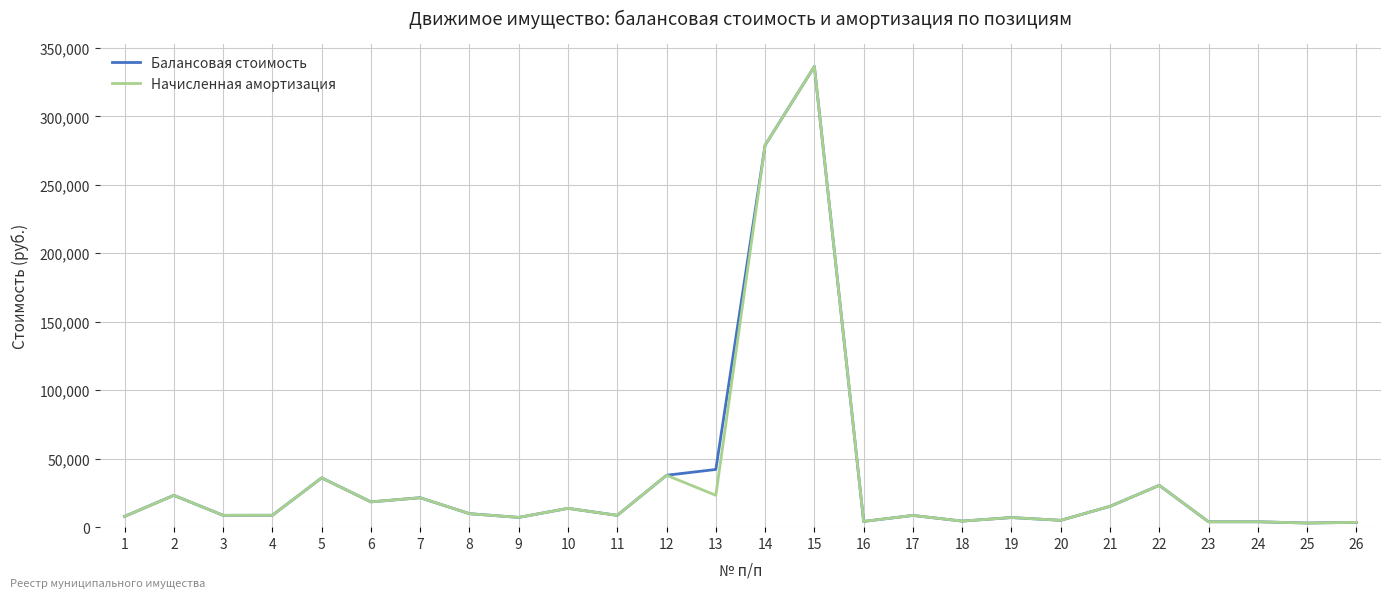

What is the total value across all series at 6?

36930.0